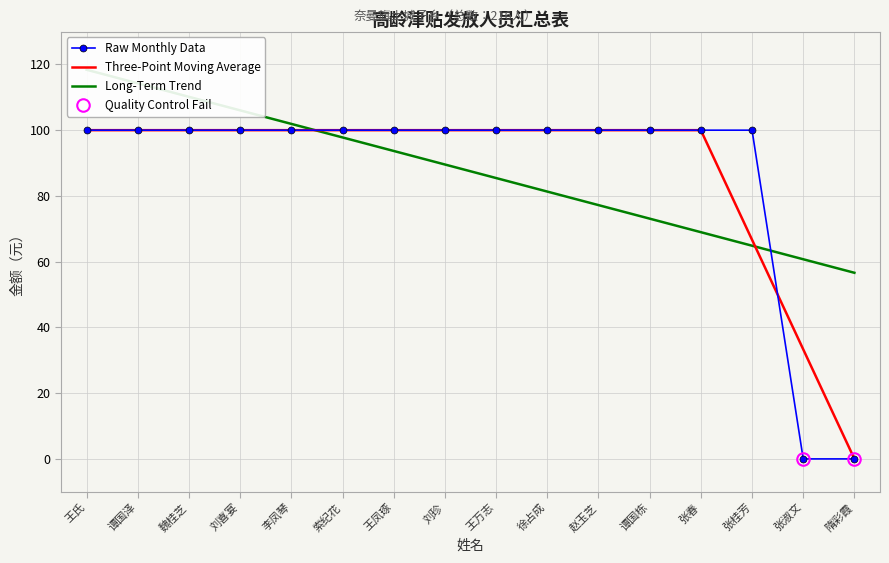

Between which two adjacent categories do Three-Point Moving Average and Raw Monthly Data first intersect?

张桂芳 and 张淑文